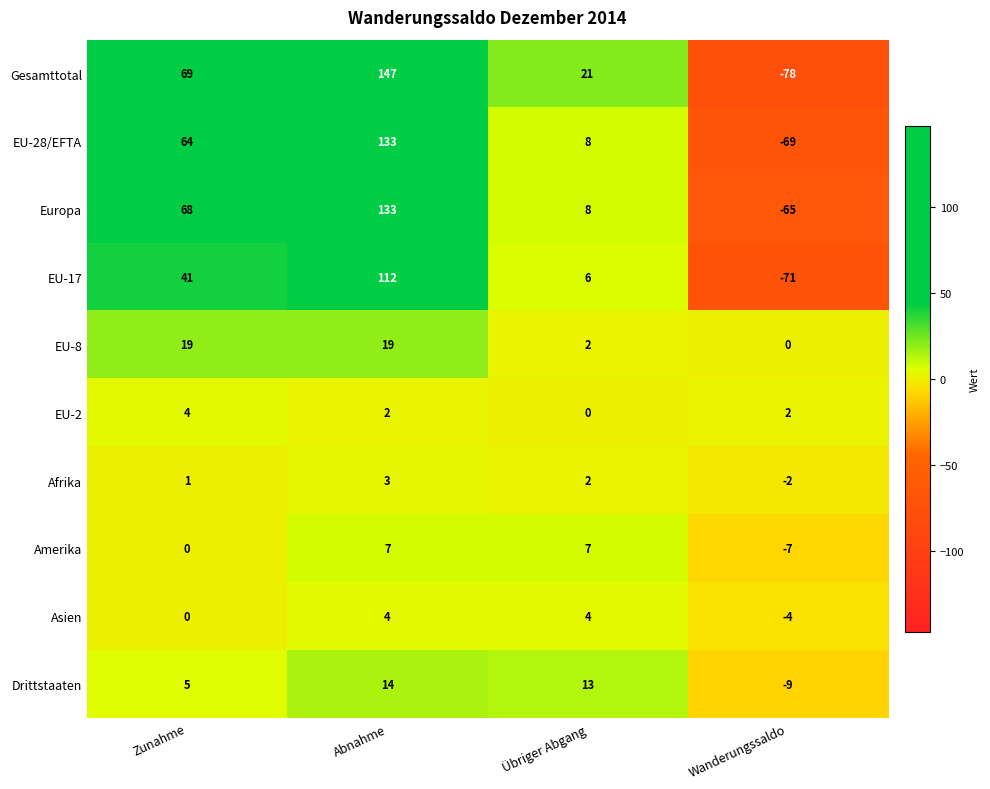

Which series has the largest total across all categories?

Gesamttotal